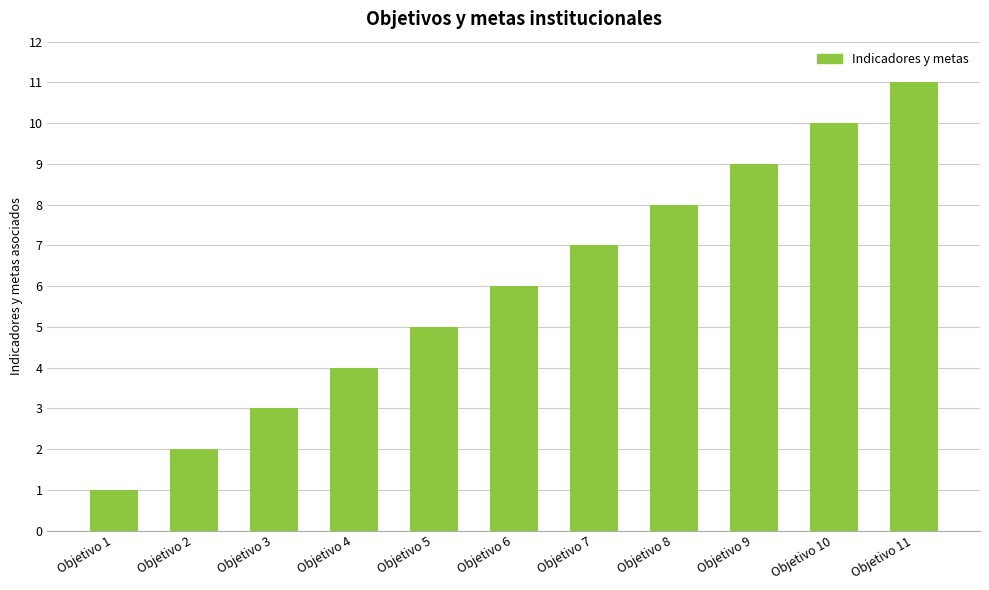

What is the average value?

6